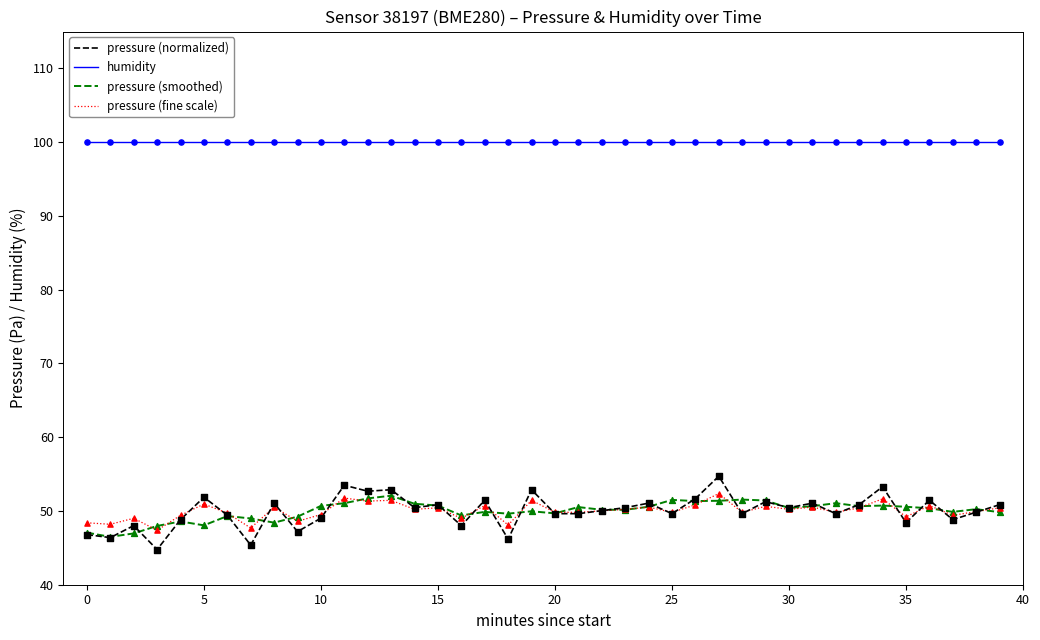

What are all the series names shown in the legend?

pressure (normalized), humidity, pressure (smoothed), pressure (fine scale)